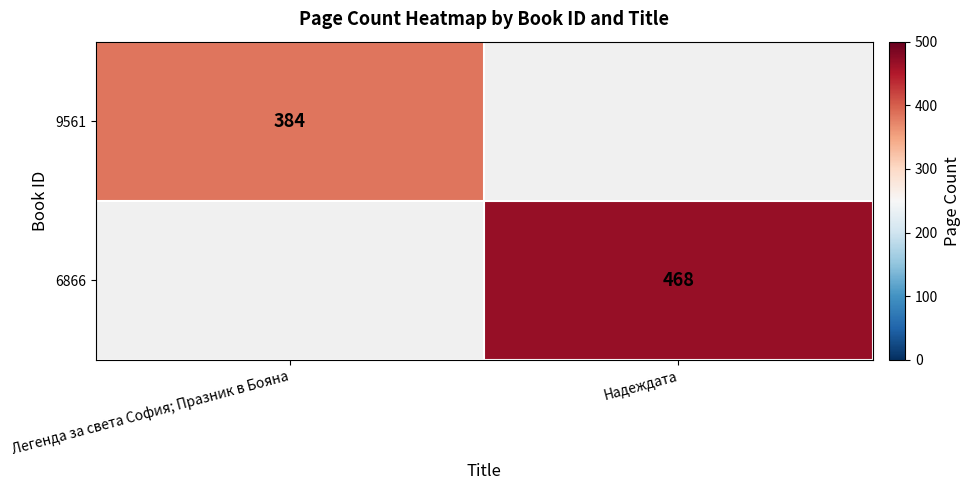

Is it true that 9561 equals 641 at Легенда за света София; Празник в Бояна?

False